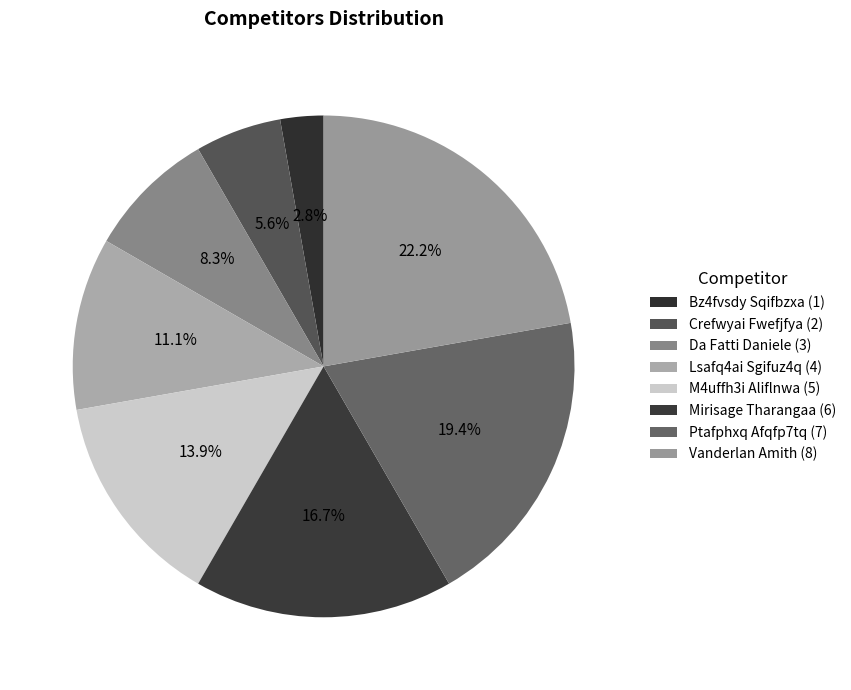

Which category has the smallest portion of the pie?

Bz4fvsdy Sqifbzxa